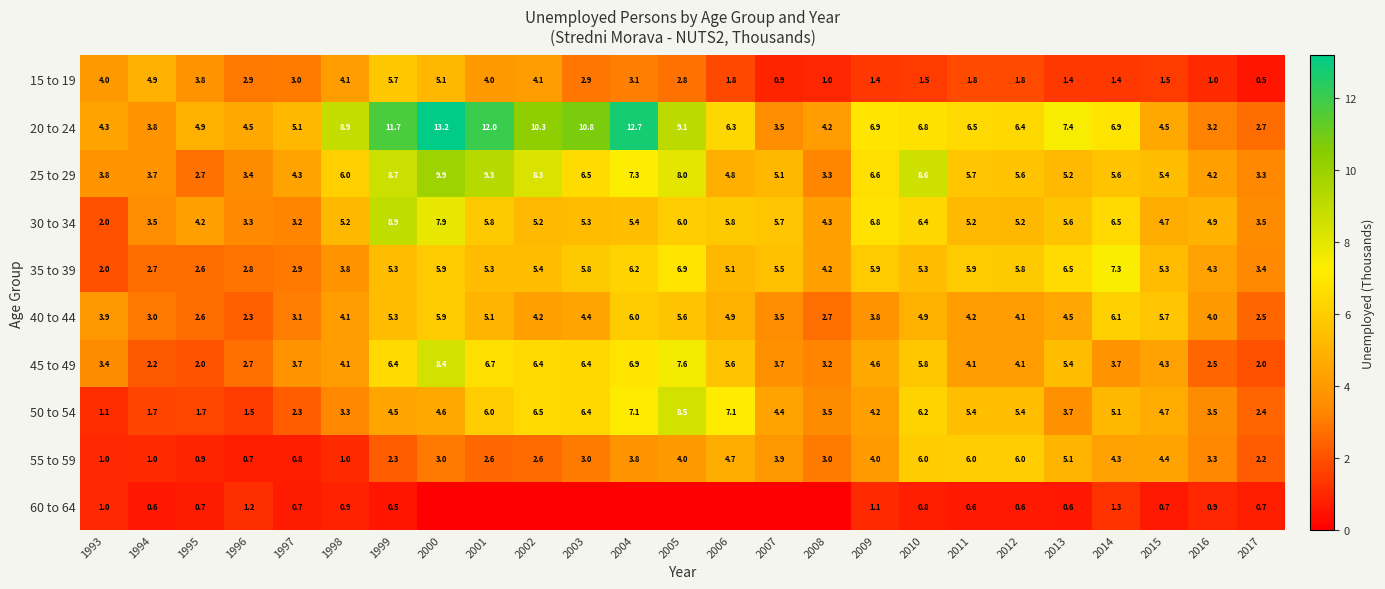

What is the sum of the 15 to 19 values at 2010 and 2013?

2.9